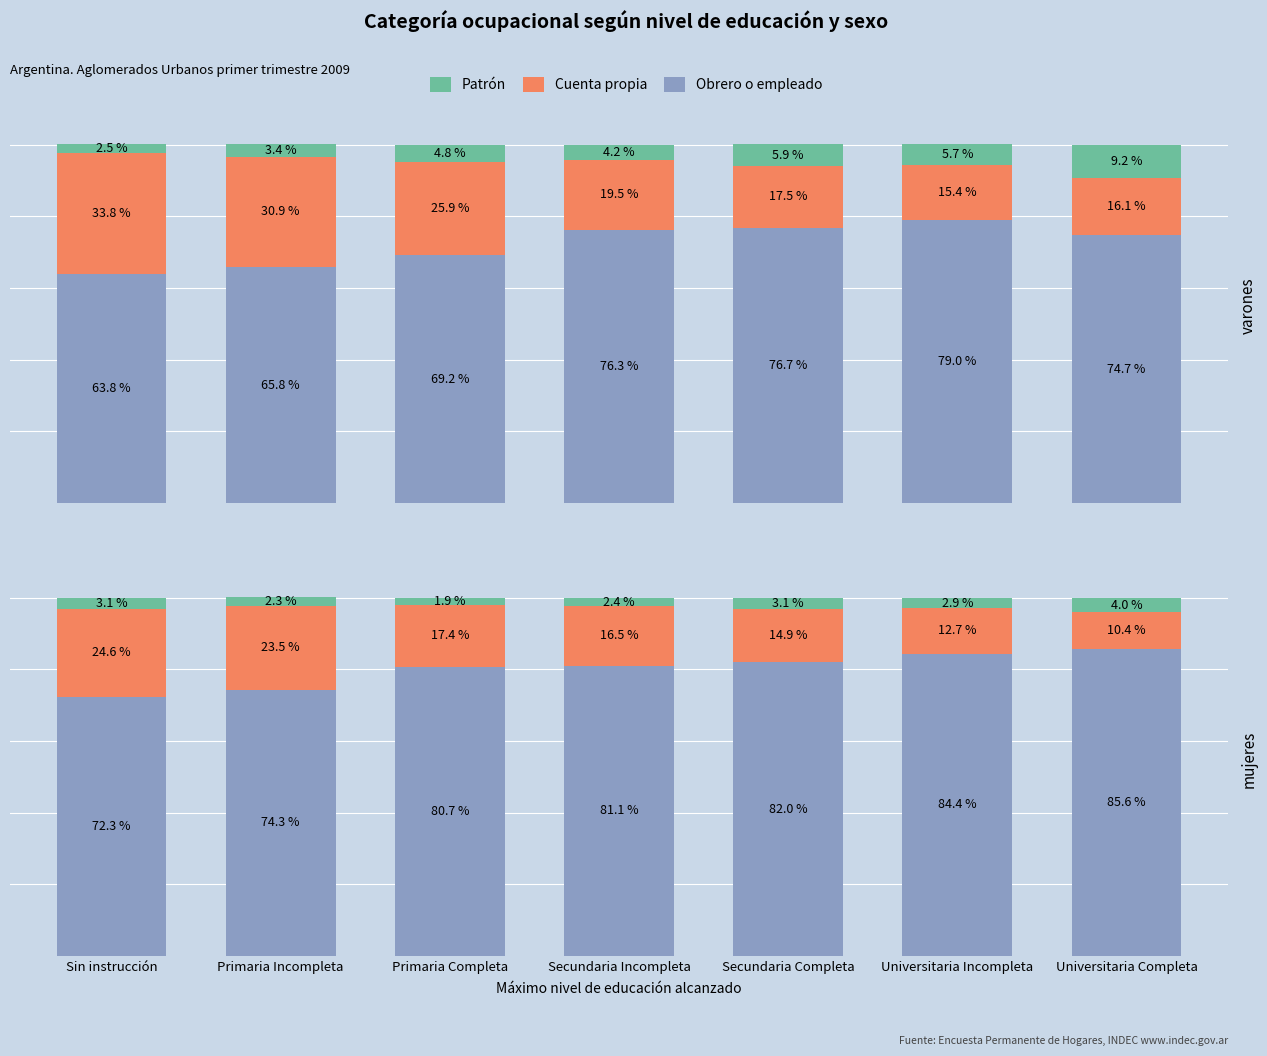

What is the label of the 3rd bar from the right?

Secundaria Completa